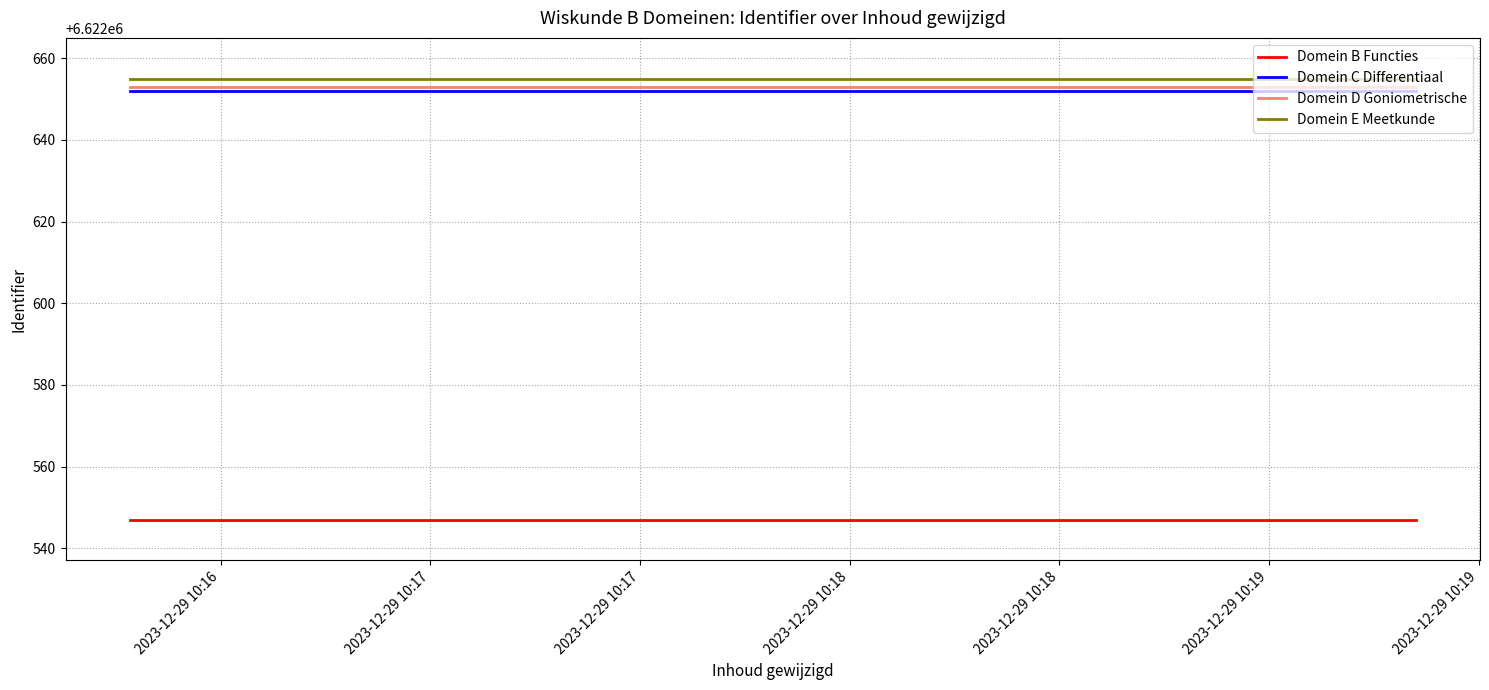

True or false: Domein D Goniometrische and Domein B Functies cross at least once.

False